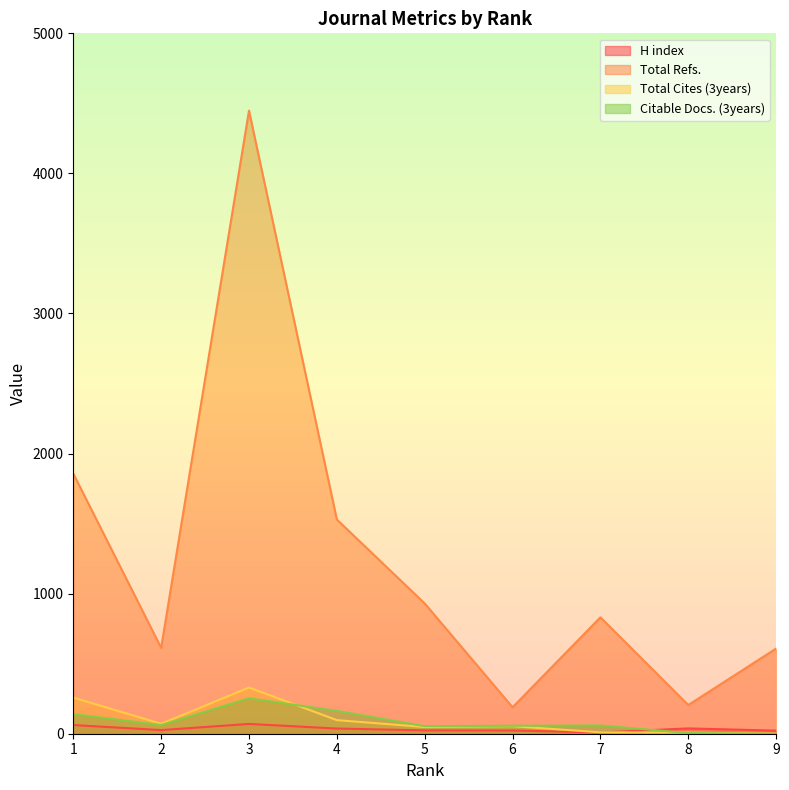

What is the total value across all series at 3?

5101